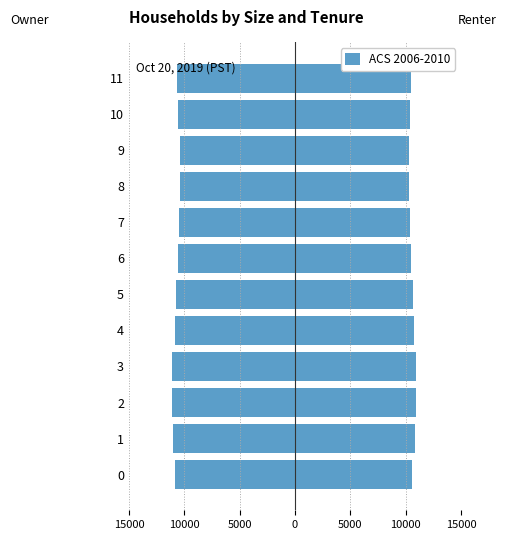

How many data points are less than -10650?

6